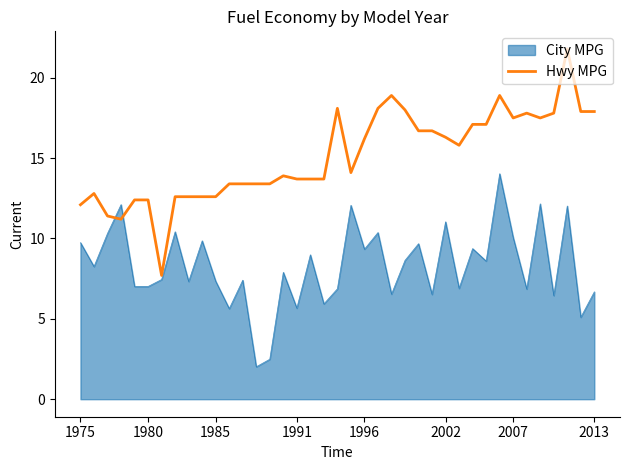

List the series in order of their peak value, highest first.

Hwy MPG, City MPG